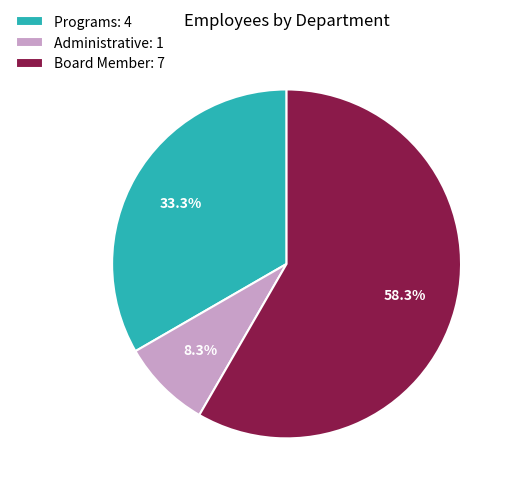

What is the smallest slice in the pie chart?

Administrative